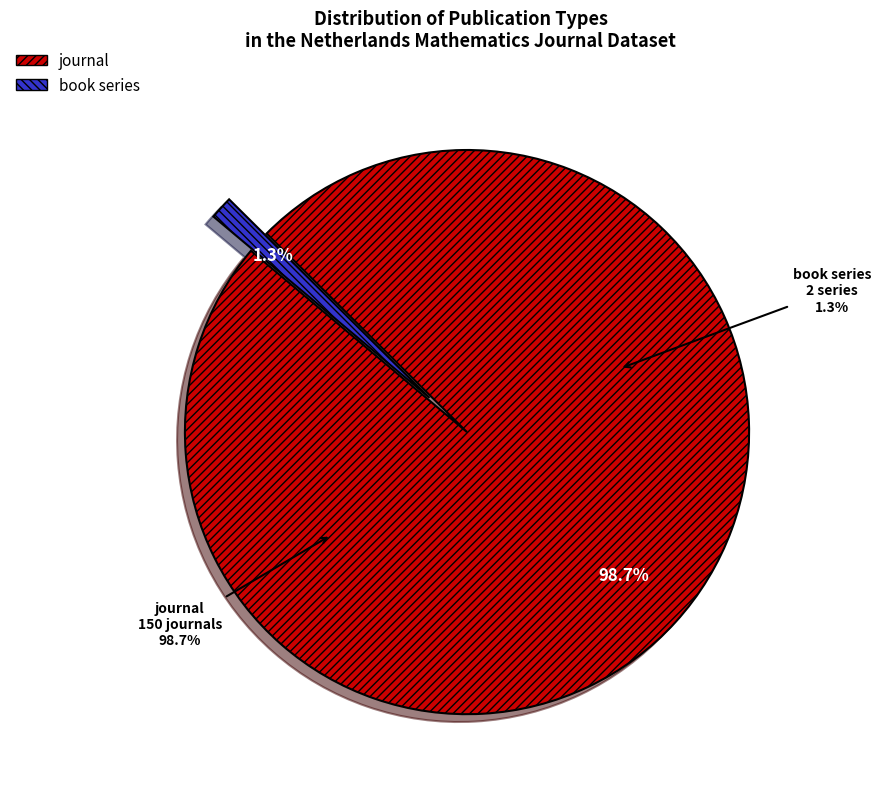

How many segments does this pie chart have?

2